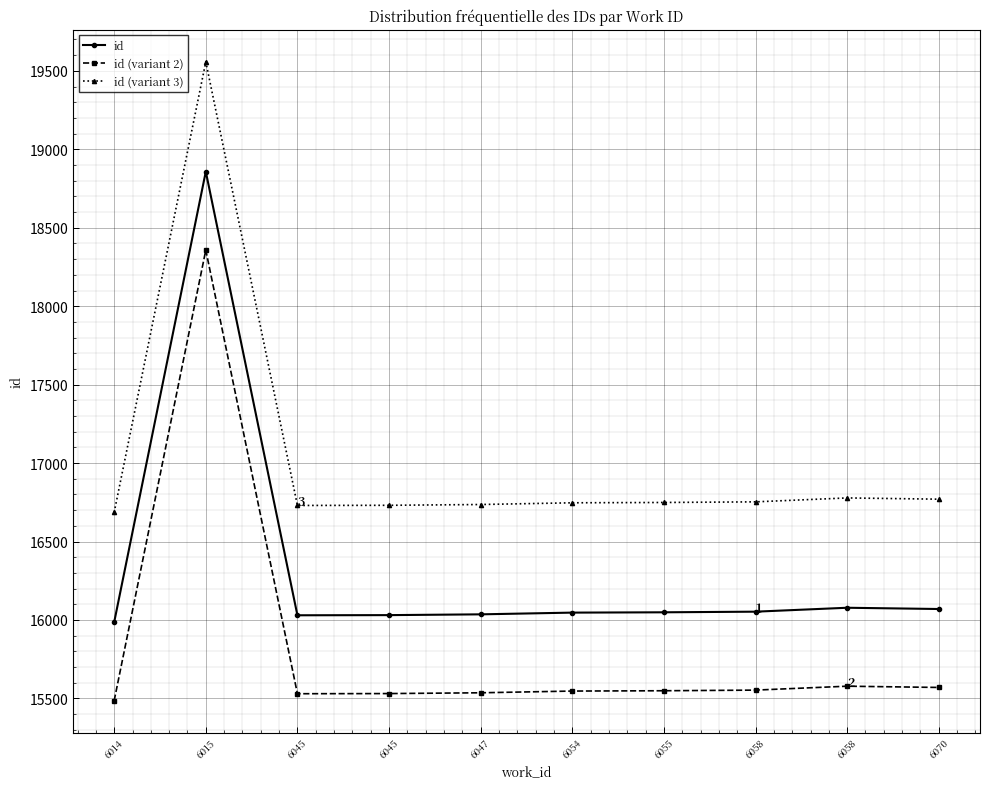

True or false: id (variant 3) has a value of 16778 at 6058.

True